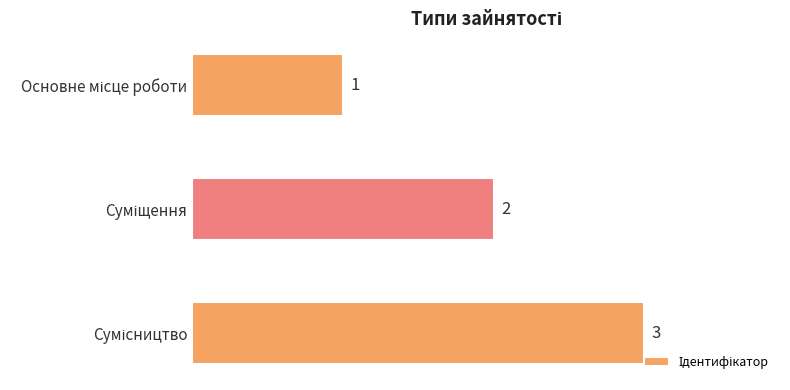

What is the greatest value displayed?

3